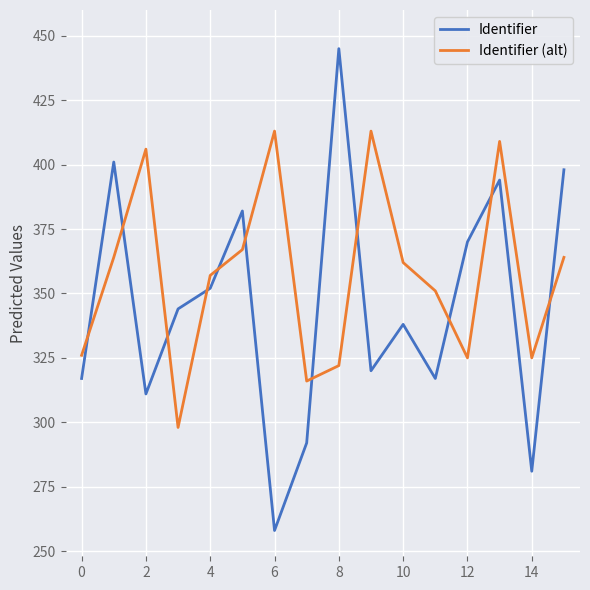

How many series are shown in this chart?

2